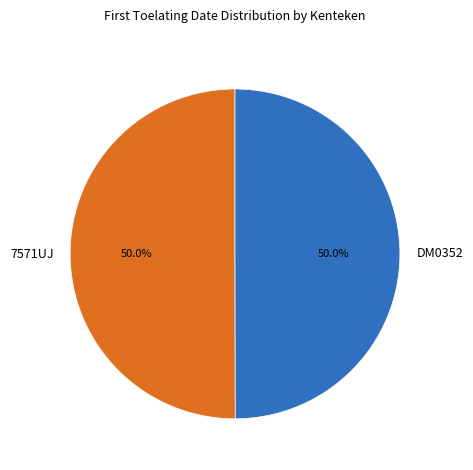

What is the ratio of the value at 7571UJ to the value at DM0352?

1.0